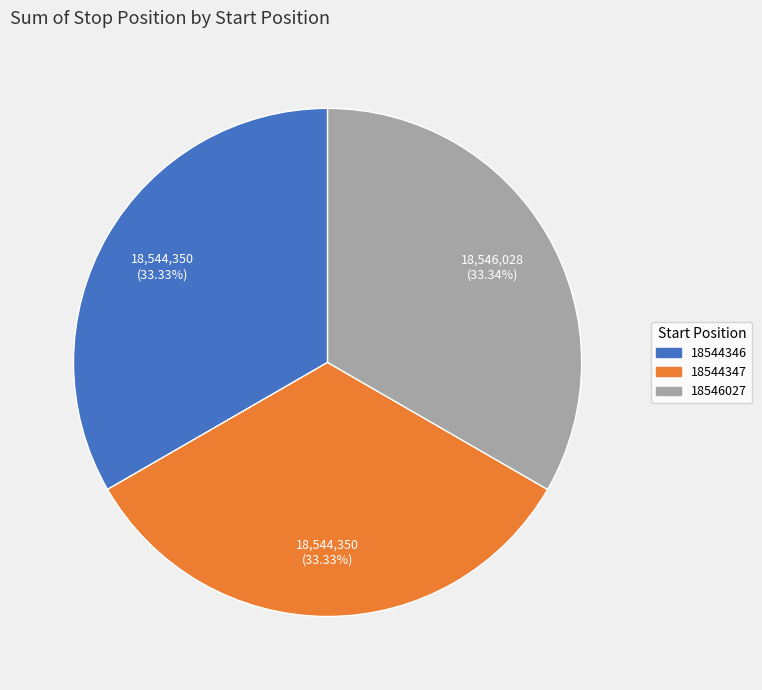

Do 18546027 and 18544346 together represent more than half of the pie?

Yes